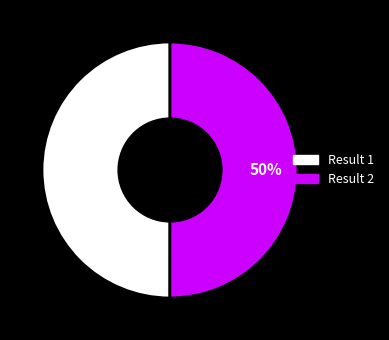

To the nearest percent, what is the average slice percentage?

50%